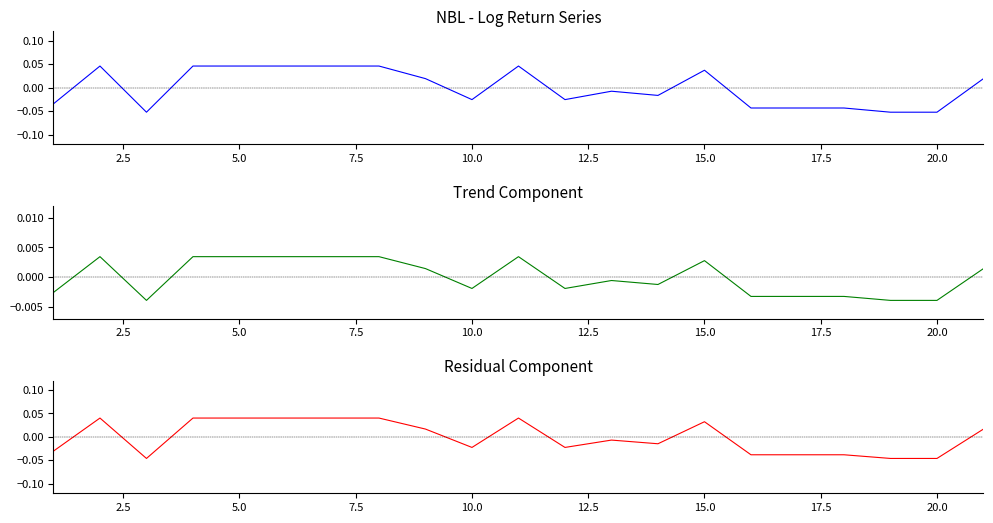

How many values in the NBL - Log Return Series series exceed 0?

10